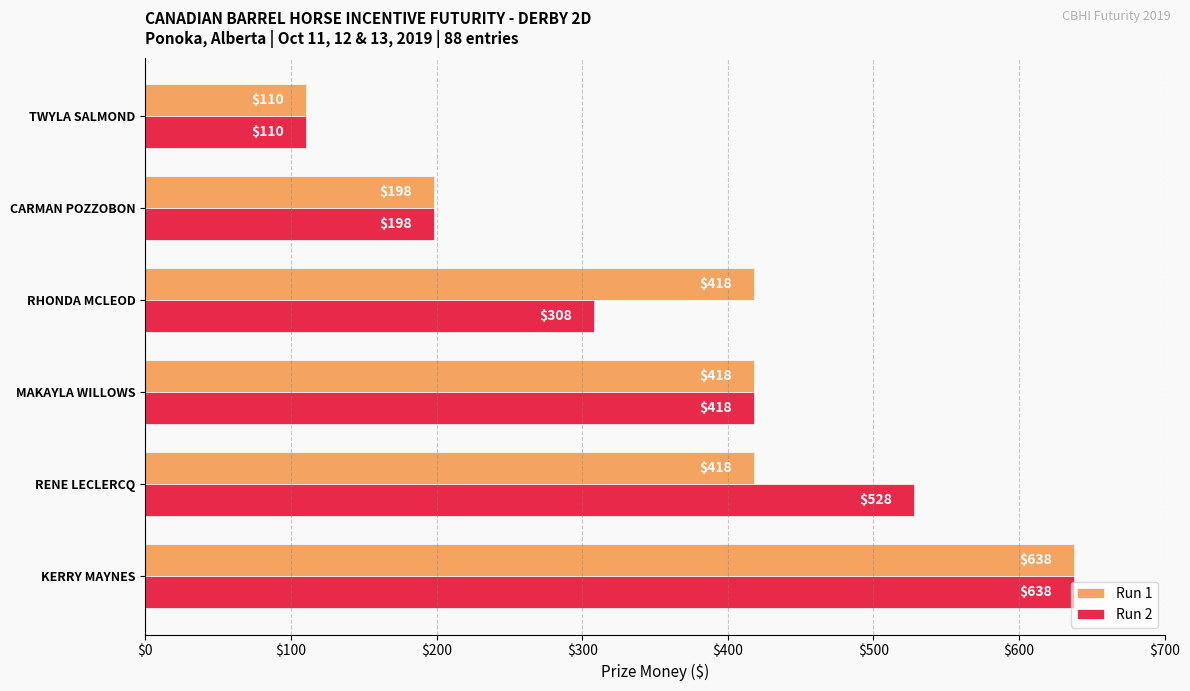

The Run 1 series shows 110 at TWYLA SALMOND. True or false?

True